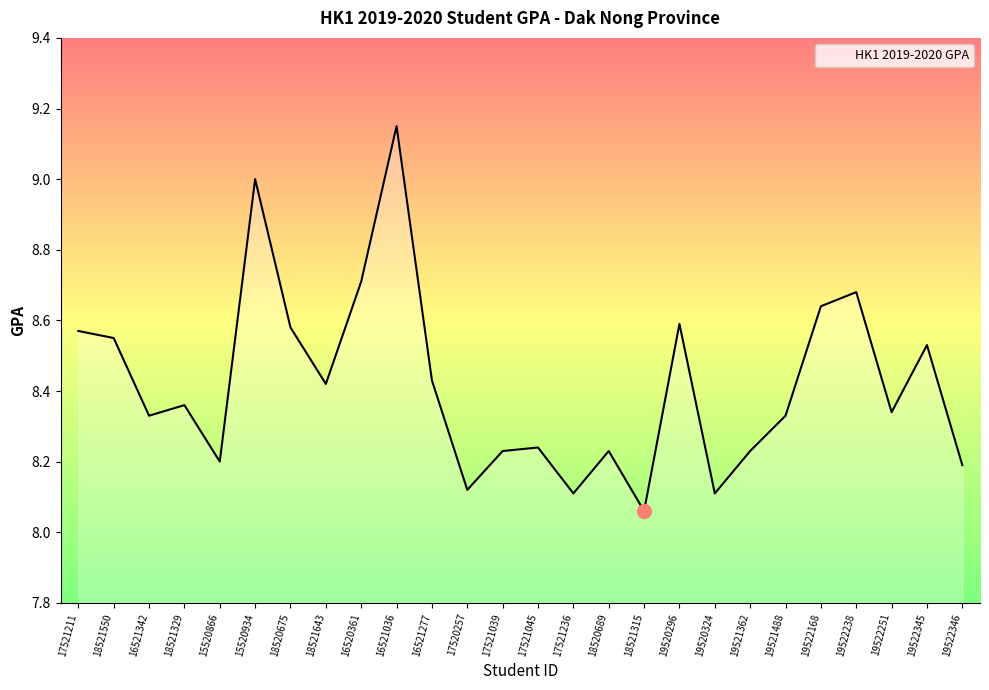

Where is the data nearest to the value 8?

18521315